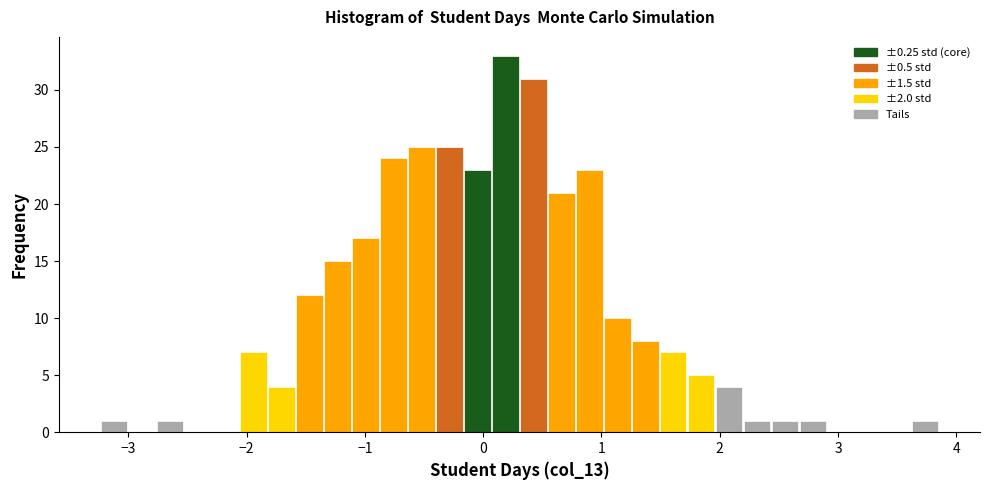

Around what value on the x-axis is the tallest bar? Give the approximate position of its centre, as read against the axis.

0.2